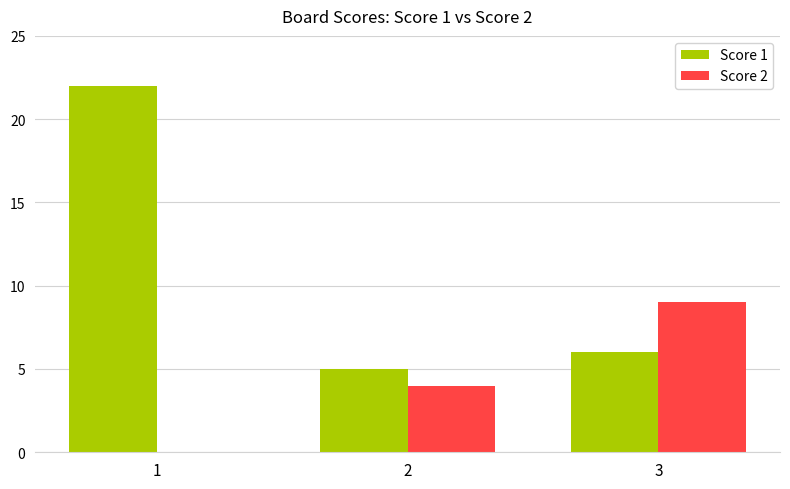

Between 1 and 3, which series saw the biggest shift?

Score 1